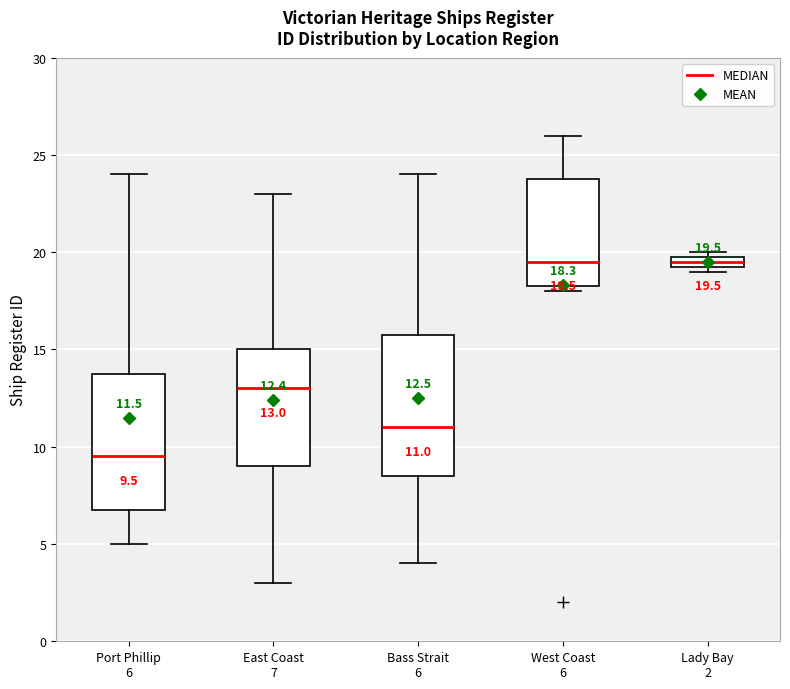

Which box has the lowest median line?

Port Phillip 6